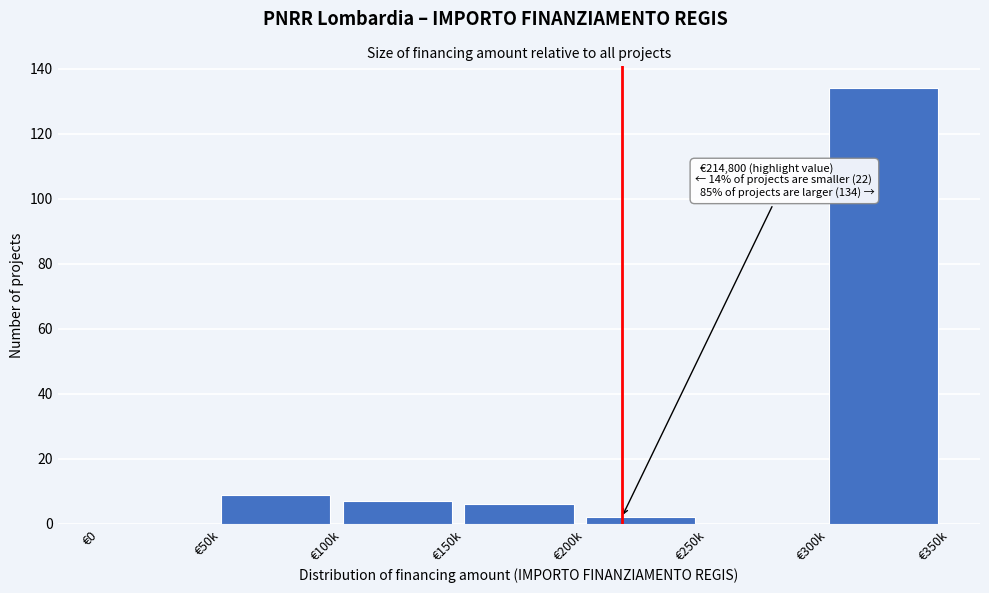

Reading left to right, transcribe all the data shown in this chart.

€0=0	€50k=9	€100k=7	€150k=6	€200k=2	€250k=0	€300k=134